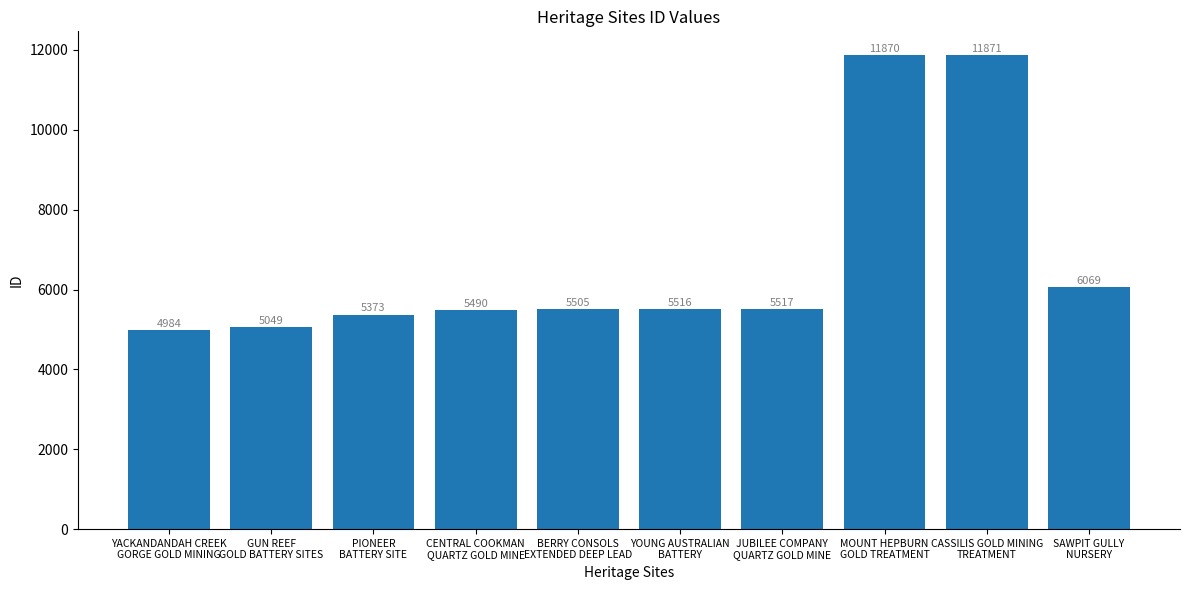

What is the label of the 3rd bar from the left?

PIONEER
BATTERY SITE